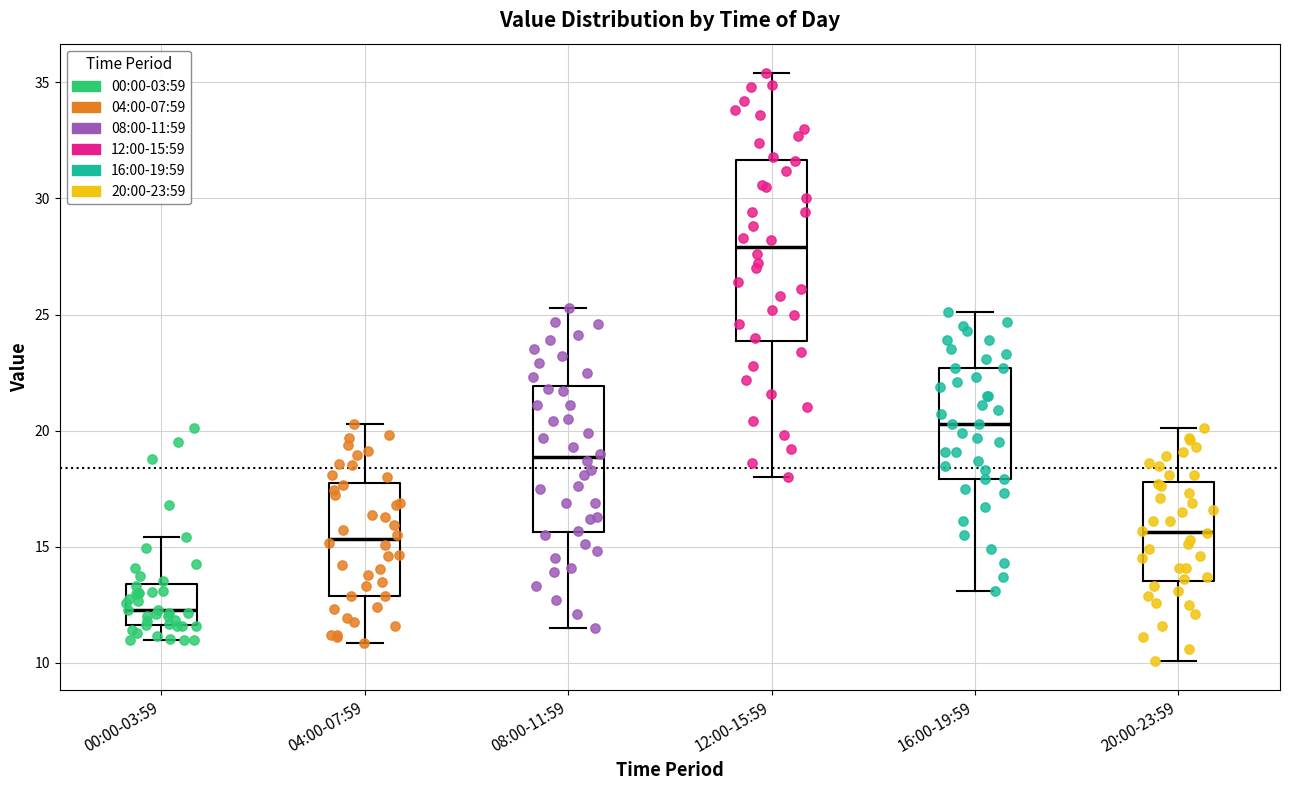

Which box is the tallest, from its lower edge to its upper edge?

12:00-15:59